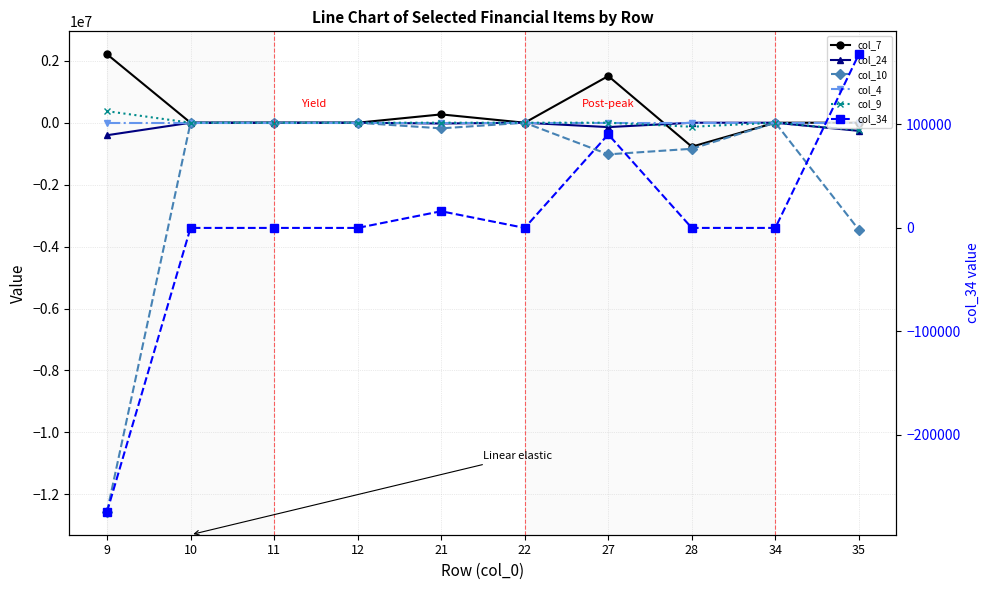

Is this an area chart (filled region under the line)?

No